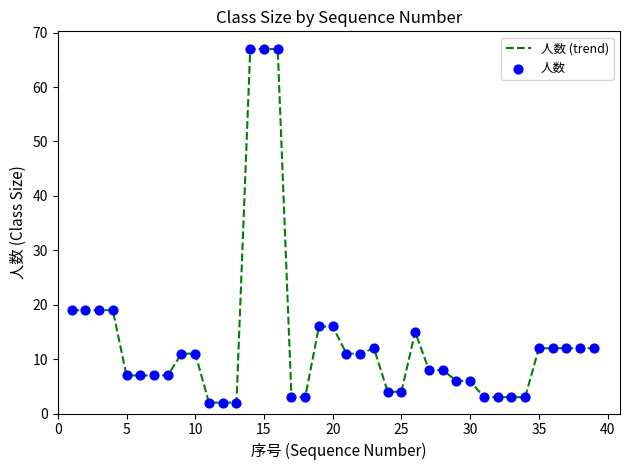

What is the greatest value displayed?

67